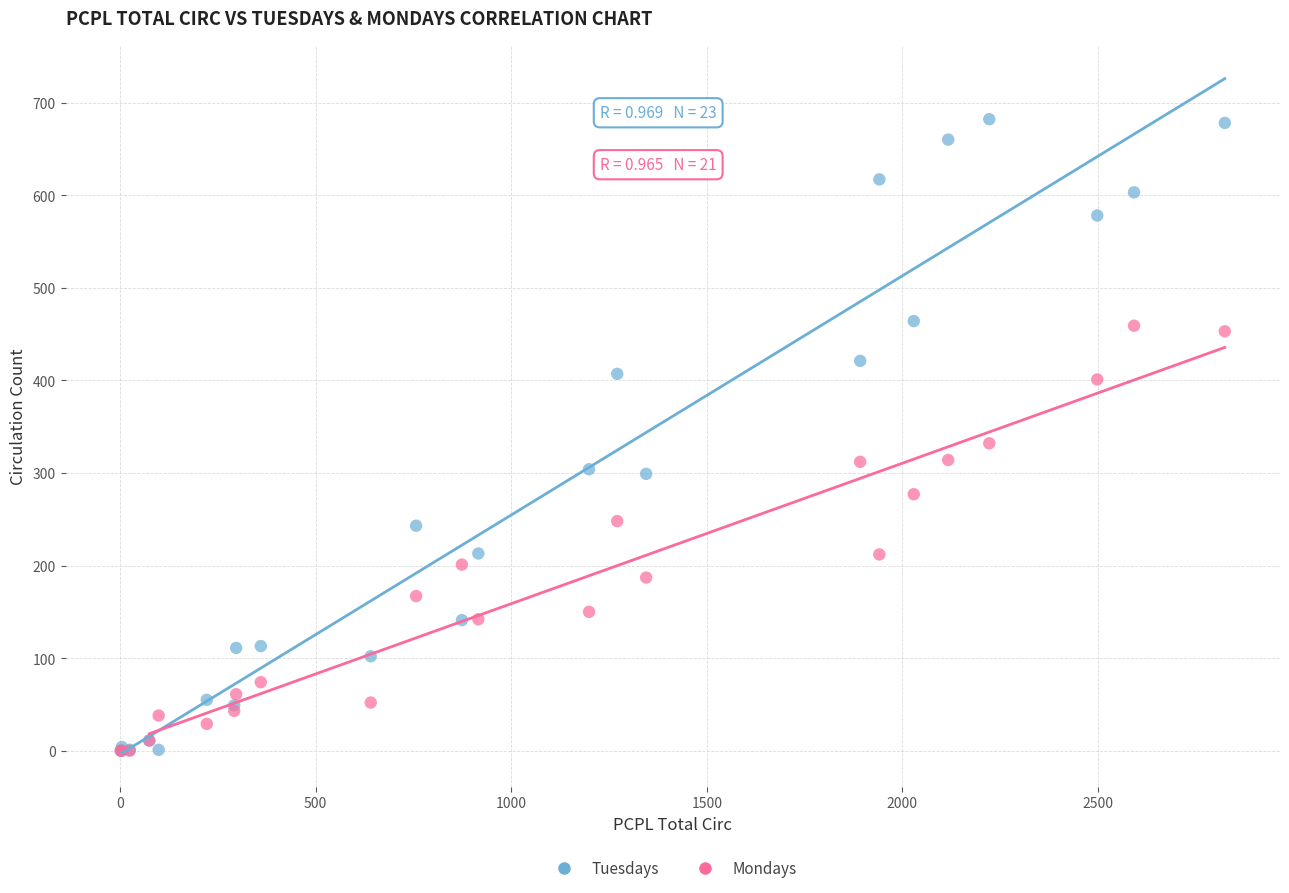

What are all the series names shown in the legend?

Tuesdays, Mondays